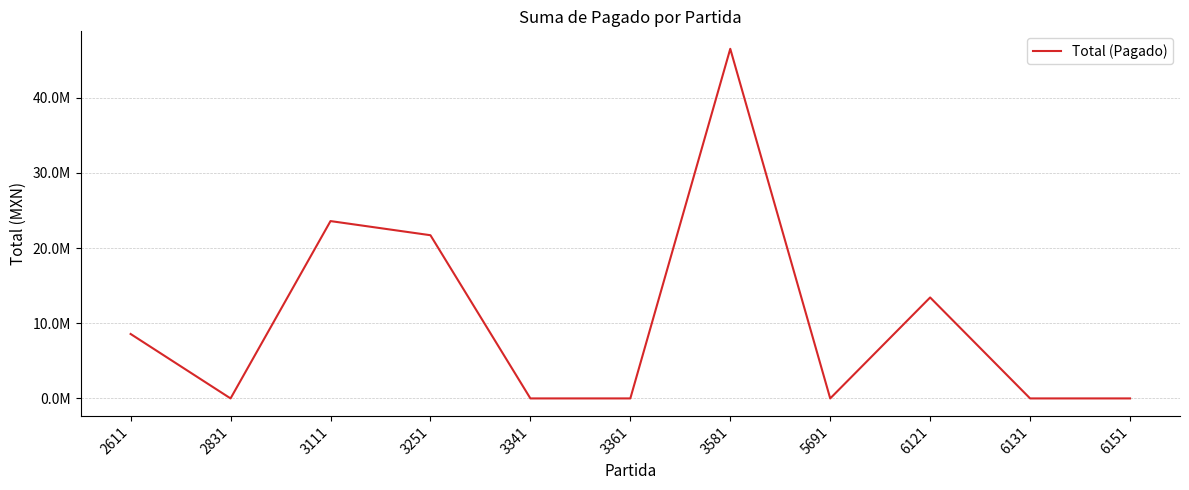

List the labels in order of value, largest first.

3581, 3111, 3251, 6121, 2611, 2831, 3341, 3361, 5691, 6131, 6151